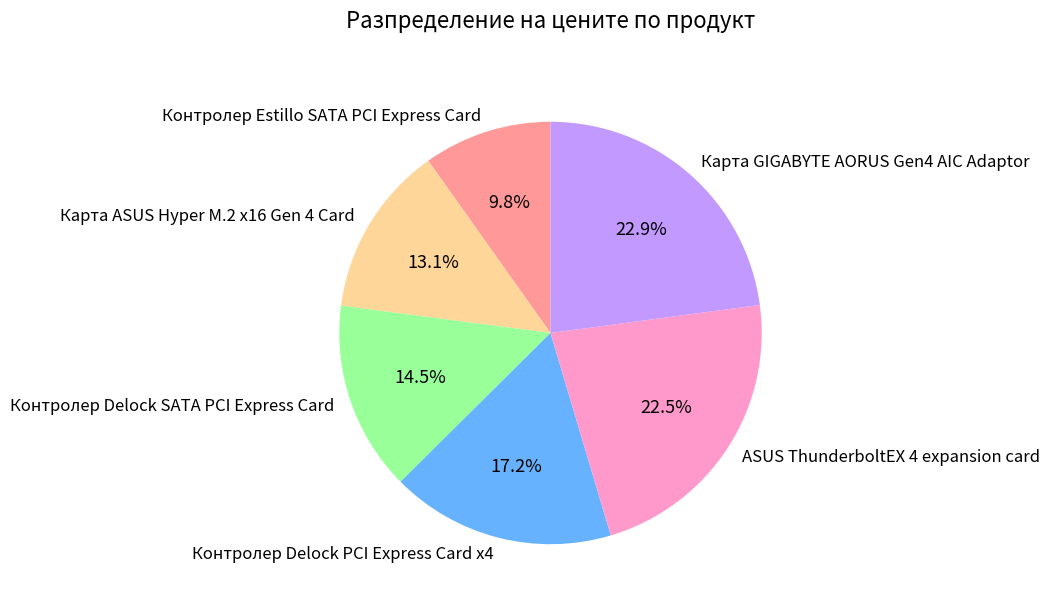

Is there any slice that represents more than half of the pie?

No